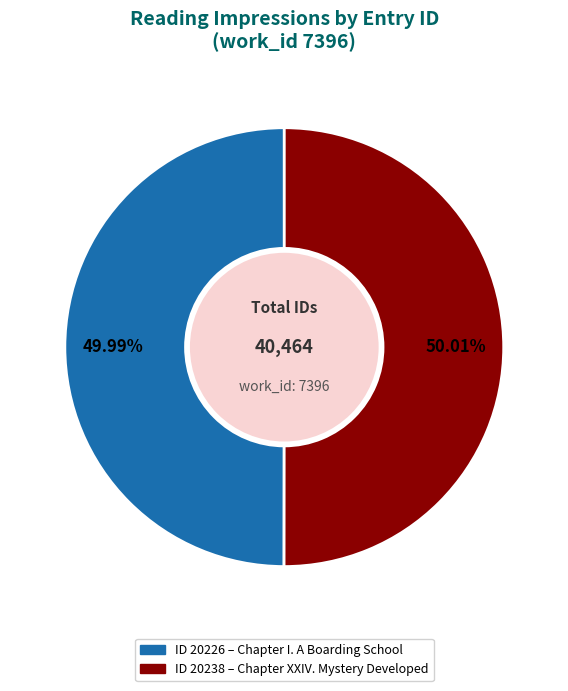

Is there a majority slice in this chart?

Yes